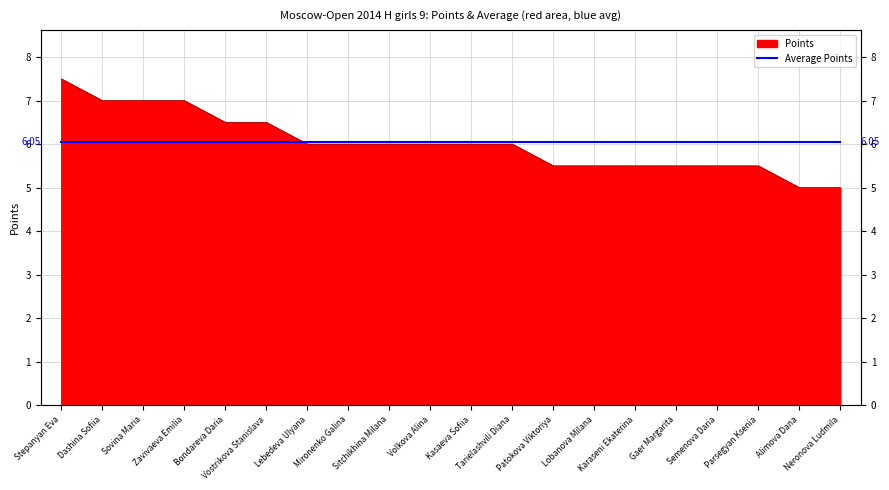

Rank the categories by value from lowest to highest.

Alimova Dana, Neronova Ludmila, Patokova Viktoriya, Lobanova Milana, Karaseni Ekaterina, Gaer Margarita, Semenova Daria, Parsegyan Ksenia, Lebedeva Ulyana, Mironenko Galina, Sitchikhina Milana, Volkova Alina, Kasaeva Sofiia, Tarielashvili Diana, Bondareva Daria, Vostrikova Stanislava, Dashina Sofiia, Sovina Maria, Zavivaeva Emilia, Stepanyan Eva